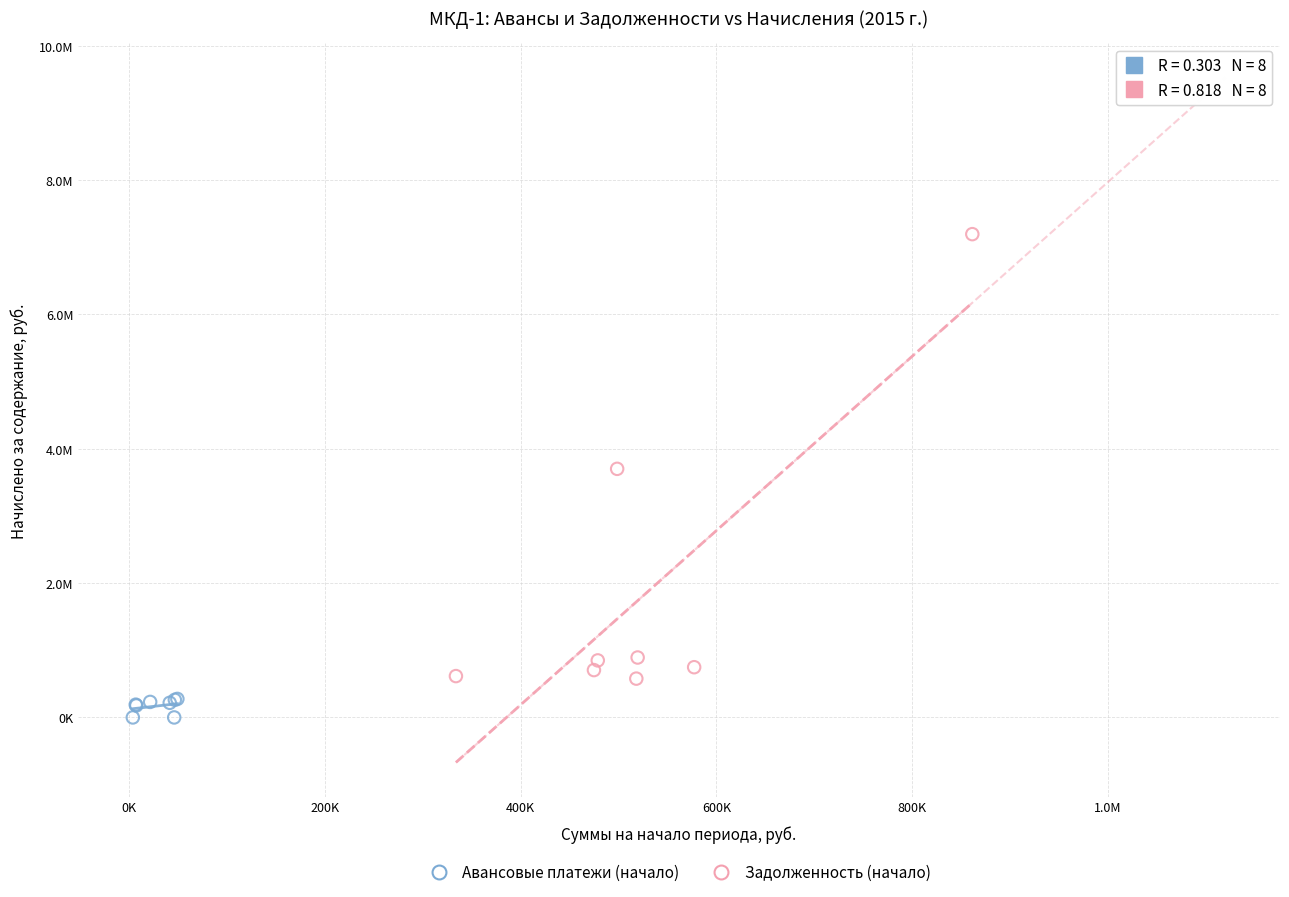

Which series has the largest Y range (max minus min)?

Задолженность (начало)